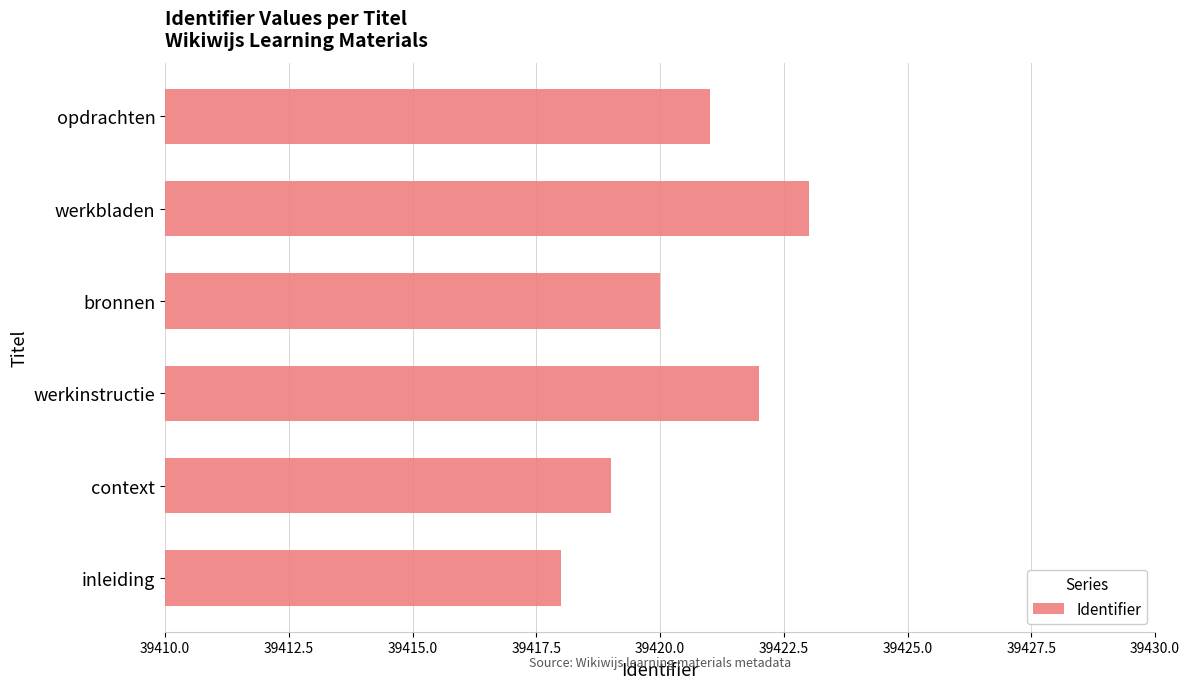

What is the ratio of the value at bronnen to the value at werkbladen?

1.0